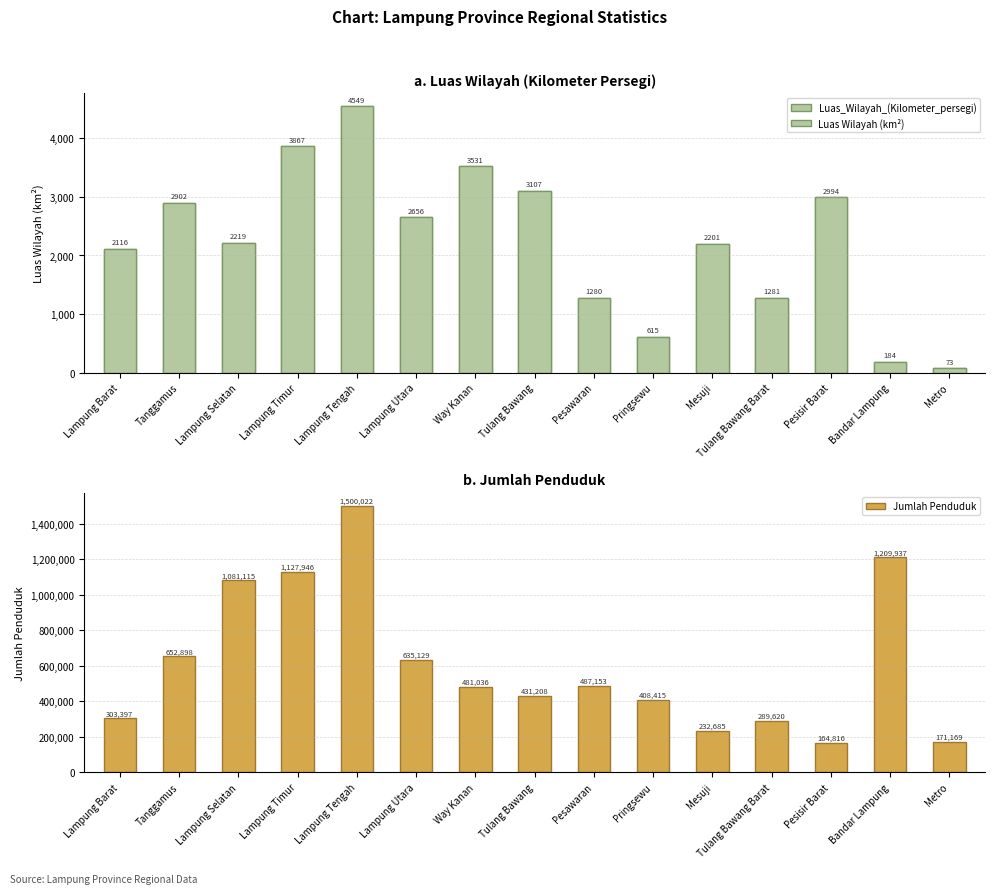

What is the value of the Luas_Wilayah_(Kilometer_persegi) bar at the 15th from the left?

73.2